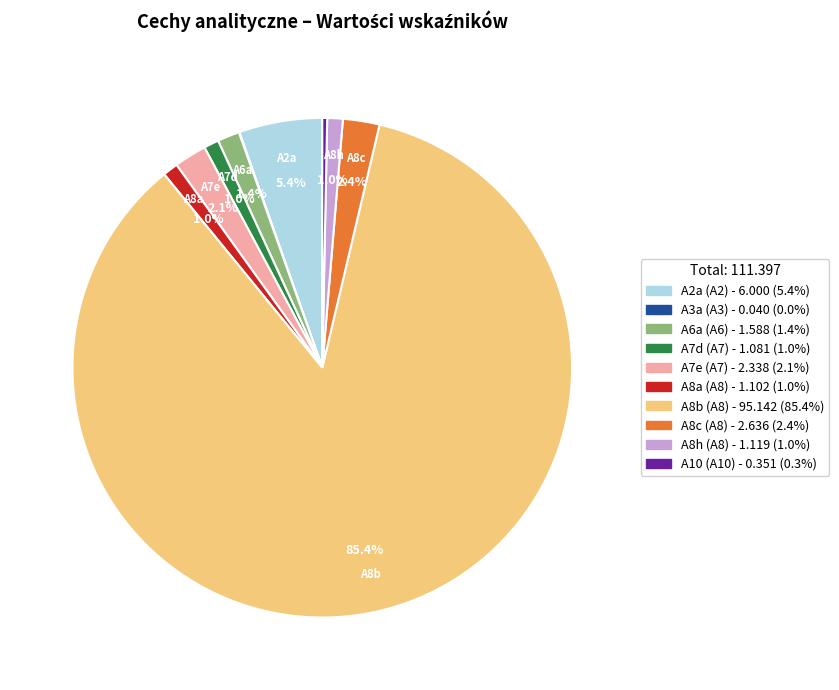

What is the ratio of the value at A10 to the value at A8c?

0.1